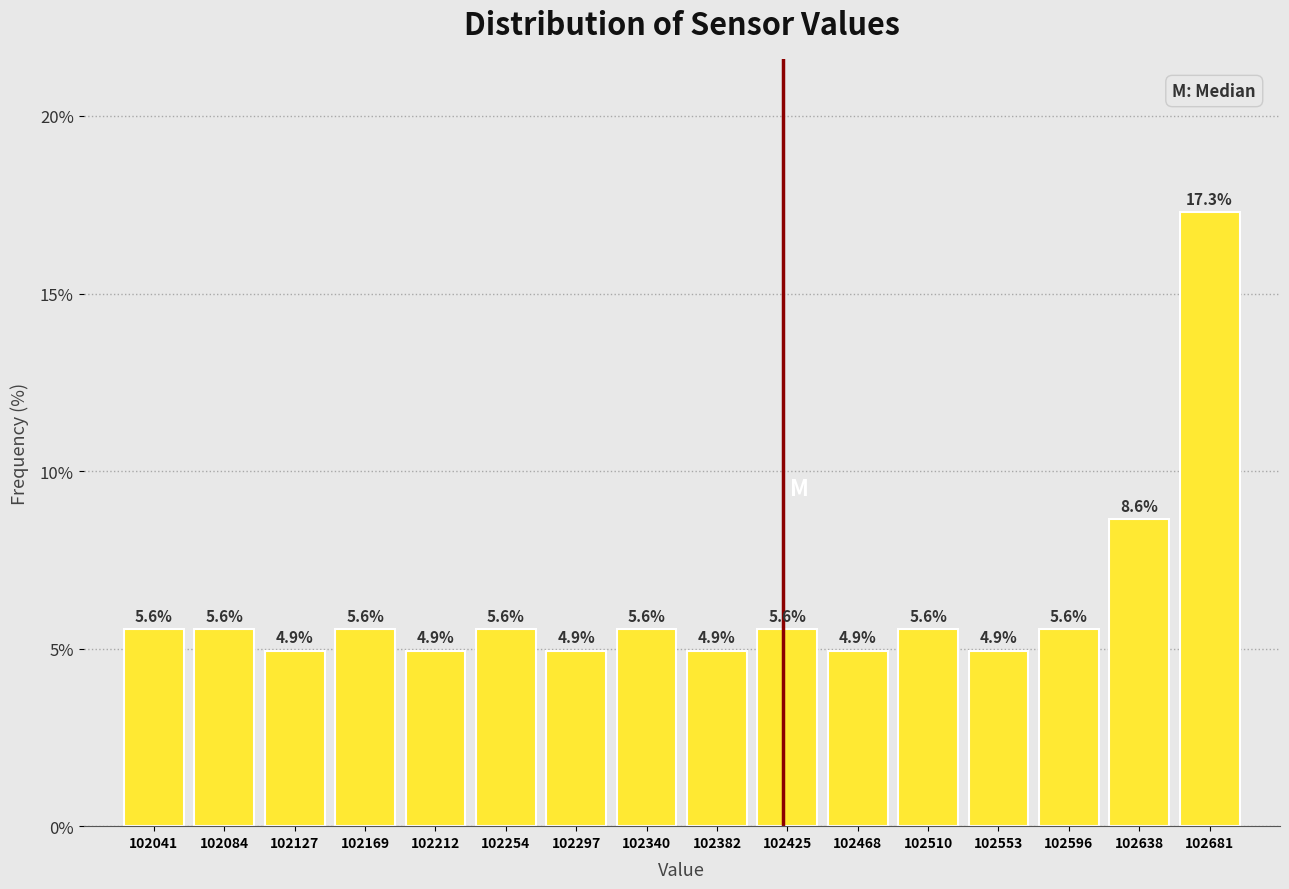

Reading left to right, transcribe this chart: for each bar, give the range it covers on the x-axis and its height. The bar edges are not printed on the chart, so give them approximately, as read against the axis.

102020 to 102065: 5.6
102065 to 102105: 5.6
102105 to 102150: 4.9
102150 to 102190: 5.6
102190 to 102235: 4.9
102235 to 102275: 5.6
102275 to 102320: 4.9
102320 to 102360: 5.6
102360 to 102405: 4.9
102405 to 102445: 5.6
102445 to 102490: 4.9
102490 to 102530: 5.6
102530 to 102575: 4.9
102575 to 102615: 5.6
102615 to 102660: 8.6
102660 to 102700: 17.3